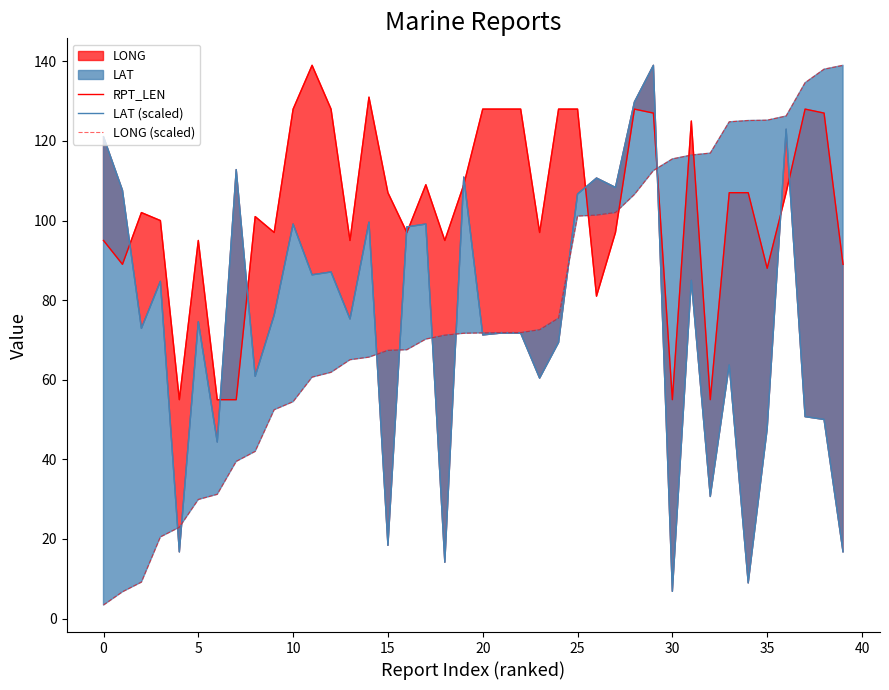

Where does the RPT_LEN series first go above 107?

10